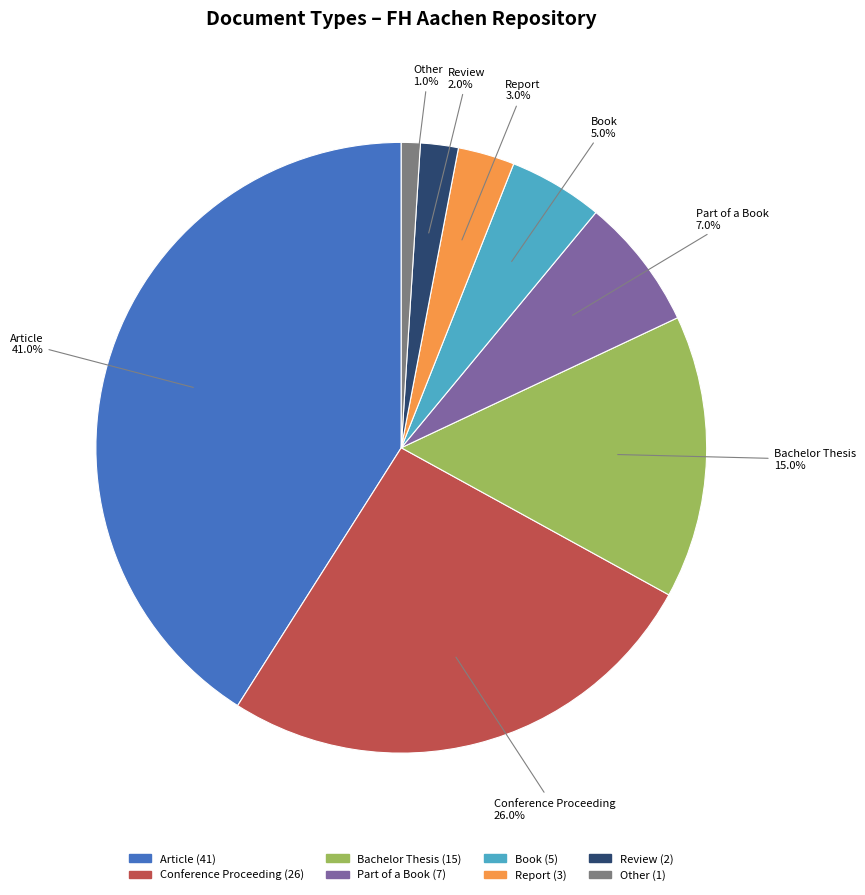

How many segments does this pie chart have?

8